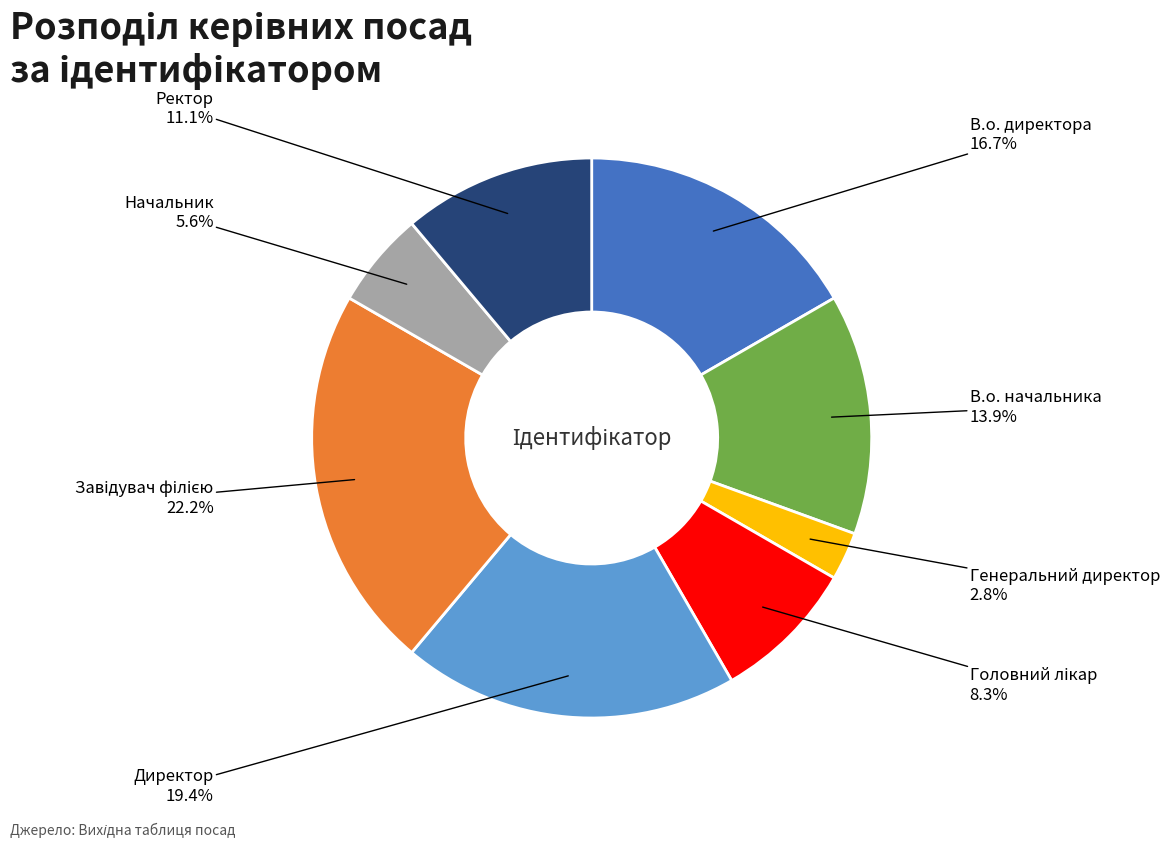

Does any single category account for the majority?

No